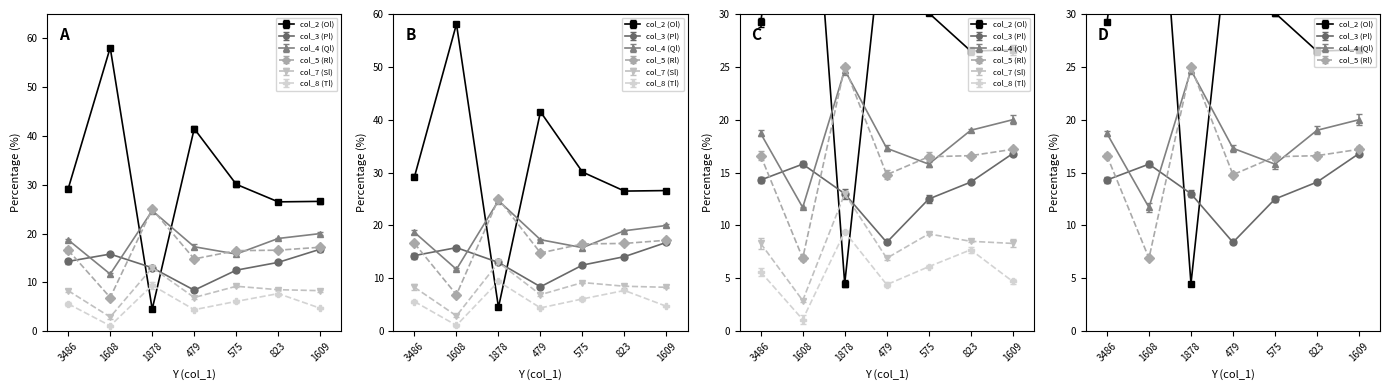

What is the label of the 2nd point from the right?

823